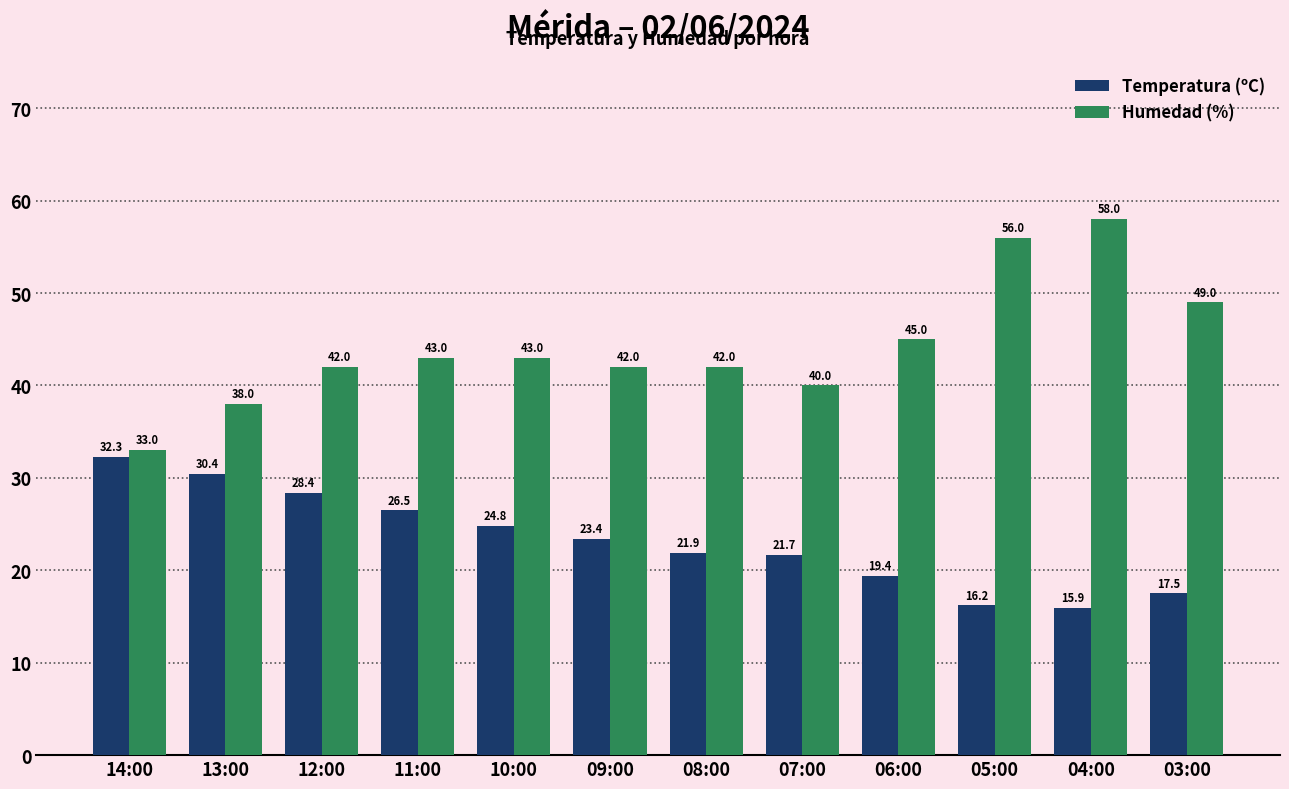

What value does the Temperatura (ºC) series have at 03:00?

17.5